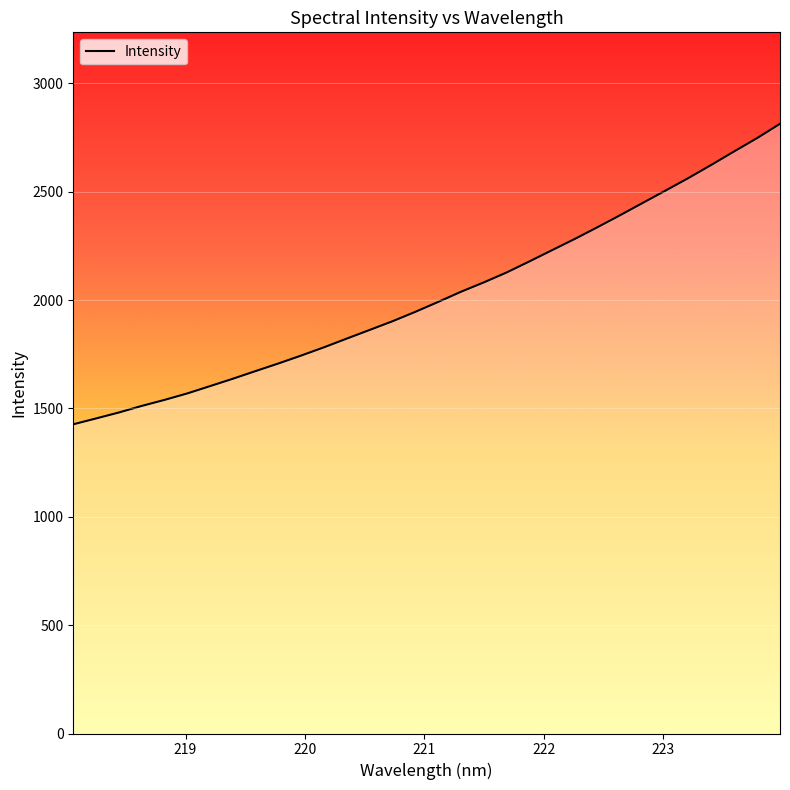

What is the difference between the maximum and minimum values?

1386.4